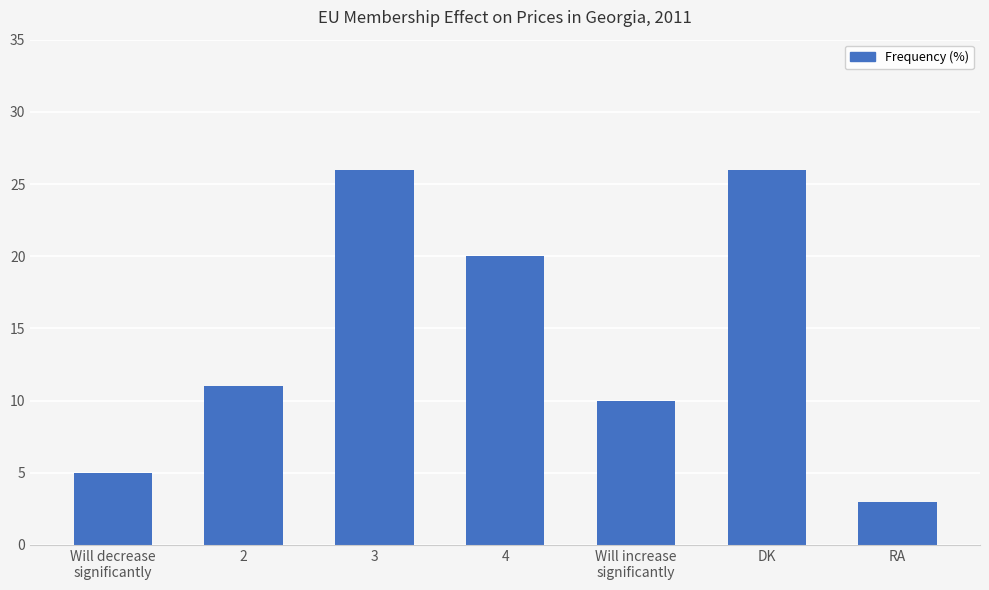

Are the bars horizontal?

No